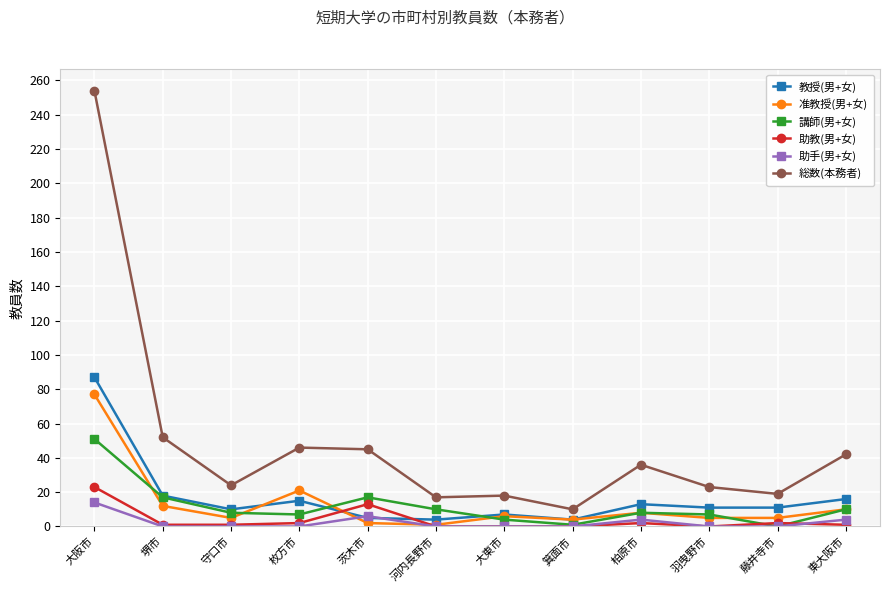

Where is the first local maximum for 講師(男+女)?

茨木市